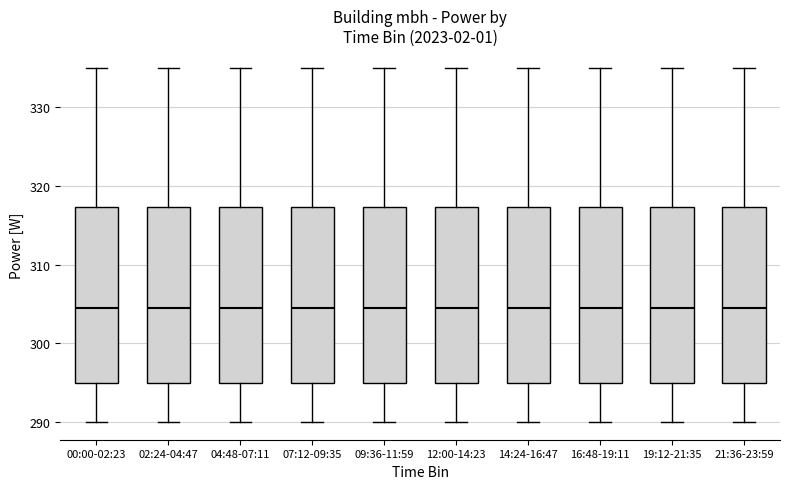

Reading left to right, read every box against the y-axis: the position of its median line, the range the box covers, and the ends of its whiskers. The values are not printed on the chart, so give them approximately, as read against the axis.

00:00-02:23: median 305, box 295 to 317, whiskers 290 to 335
02:24-04:47: median 305, box 295 to 317, whiskers 290 to 335
04:48-07:11: median 305, box 295 to 317, whiskers 290 to 335
07:12-09:35: median 305, box 295 to 317, whiskers 290 to 335
09:36-11:59: median 305, box 295 to 317, whiskers 290 to 335
12:00-14:23: median 305, box 295 to 317, whiskers 290 to 335
14:24-16:47: median 305, box 295 to 317, whiskers 290 to 335
16:48-19:11: median 305, box 295 to 317, whiskers 290 to 335
19:12-21:35: median 305, box 295 to 317, whiskers 290 to 335
21:36-23:59: median 305, box 295 to 317, whiskers 290 to 335